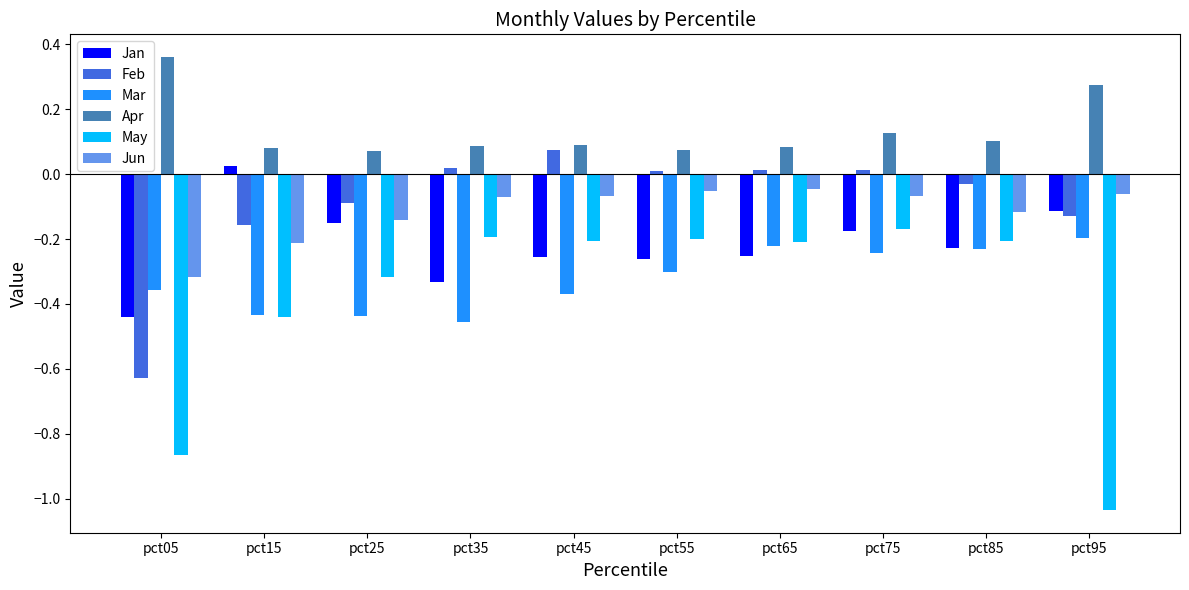

Which category has the lowest value across all series?

pct95